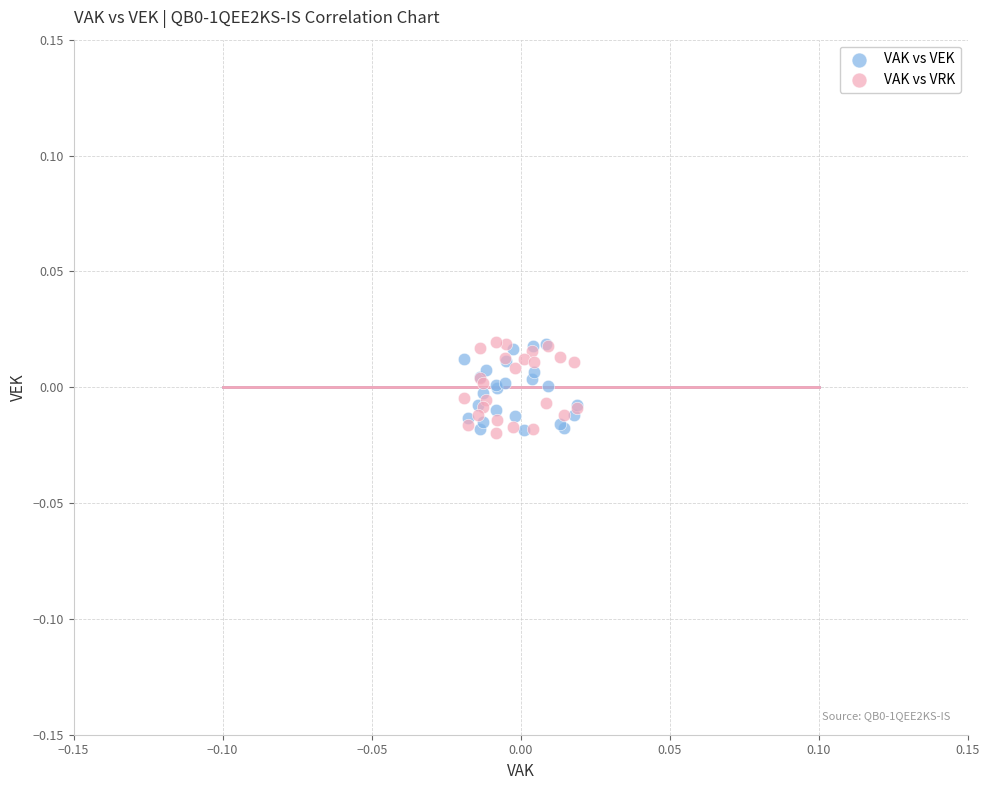

What are all the series names shown in the legend?

VAK vs VEK, VAK vs VRK